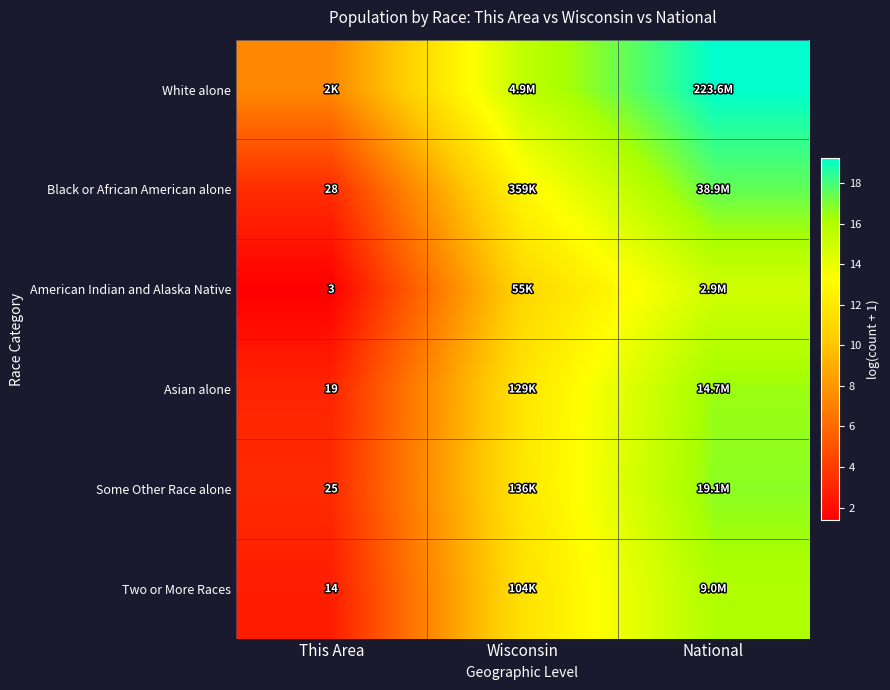

The value of Some Other Race alone at Wisconsin is 21.0. True or false?

False